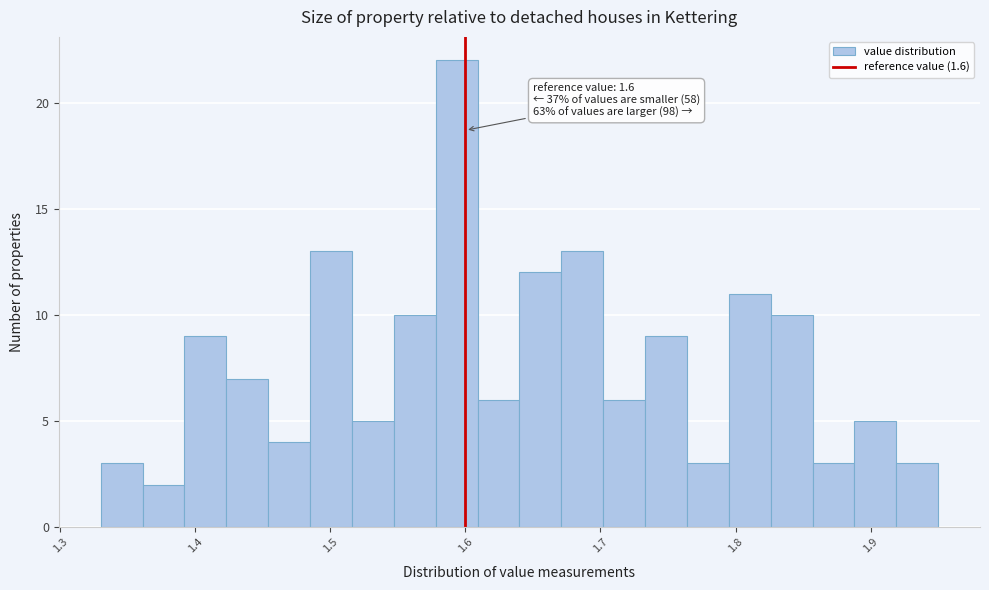

Around what value on the x-axis is the tallest bar? Give the approximate position of its centre, as read against the axis.

1.59